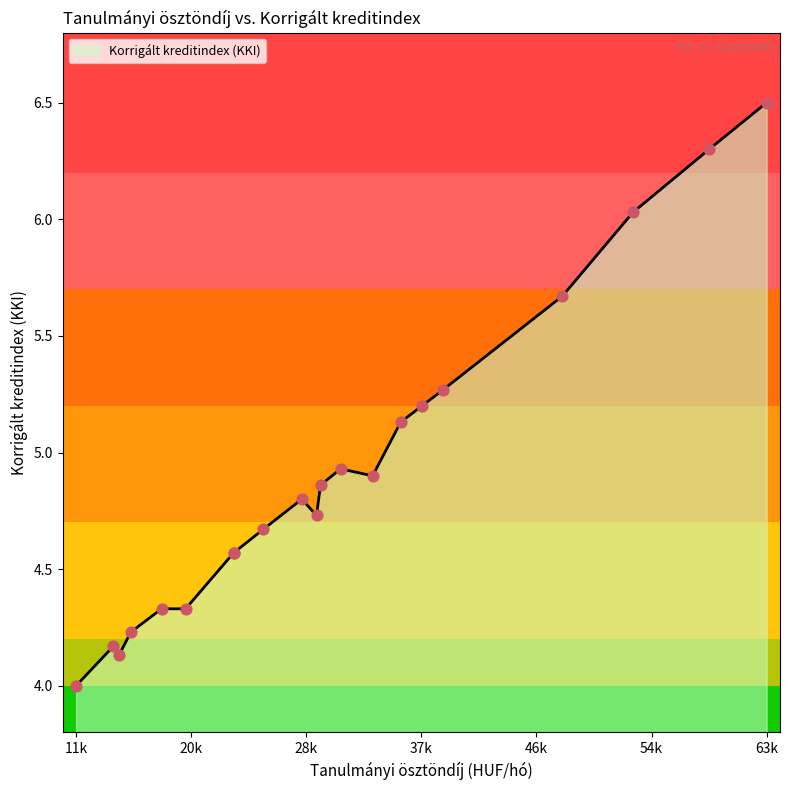

Approximately how many times larger is the value at 48000 compared to 39100?

1.1